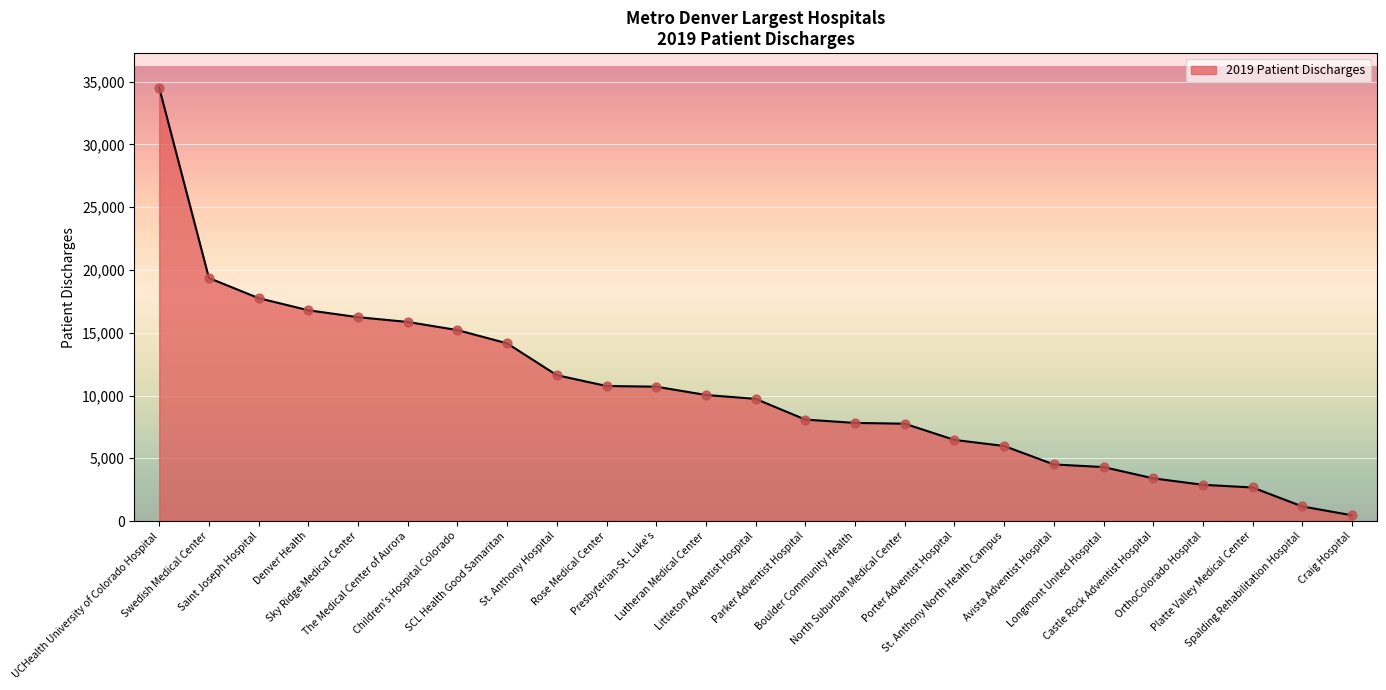

What is the change in value from The Medical Center of Aurora to Platte Valley Medical Center?

-13188